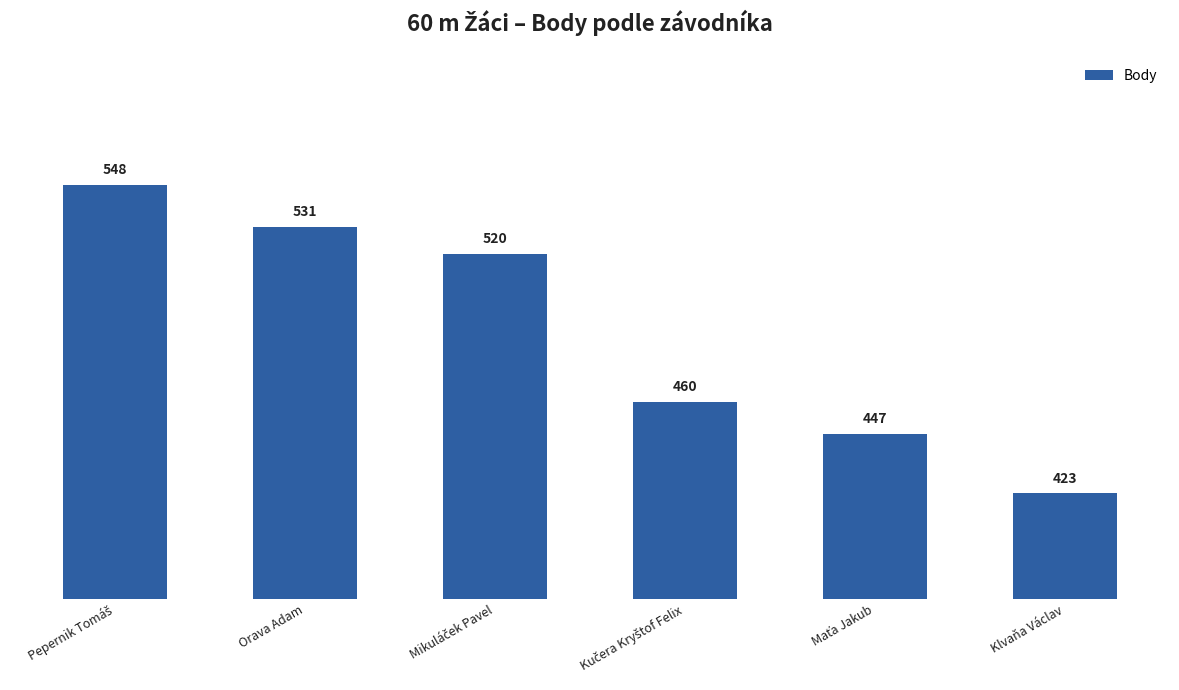

What is the average value?

488